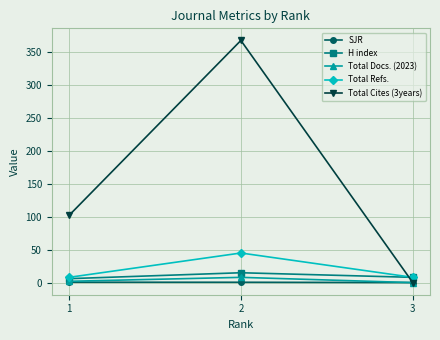

What is the difference between the maximum and second lowest values in the Total Cites (3years) series?

266.0